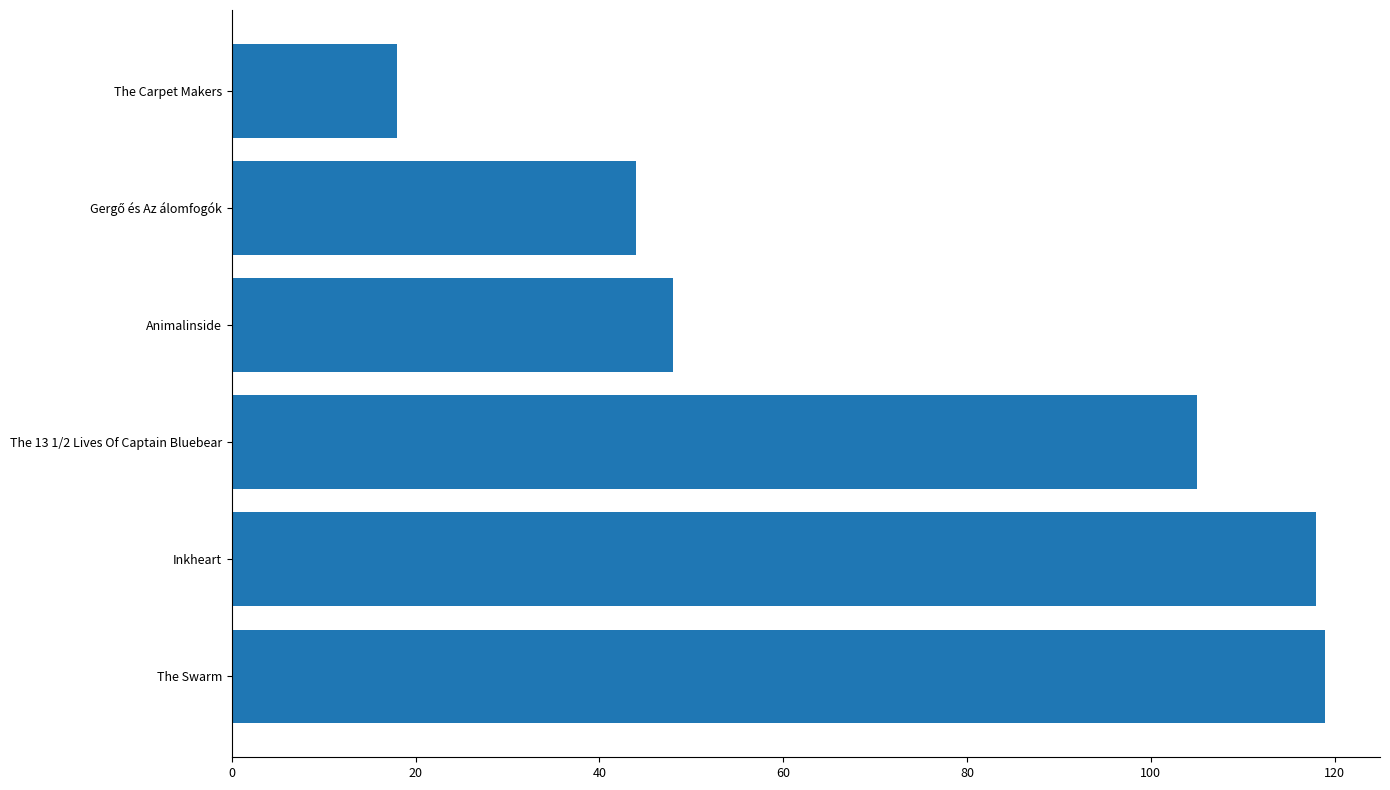

At which label is the value closest to 68?

Animalinside